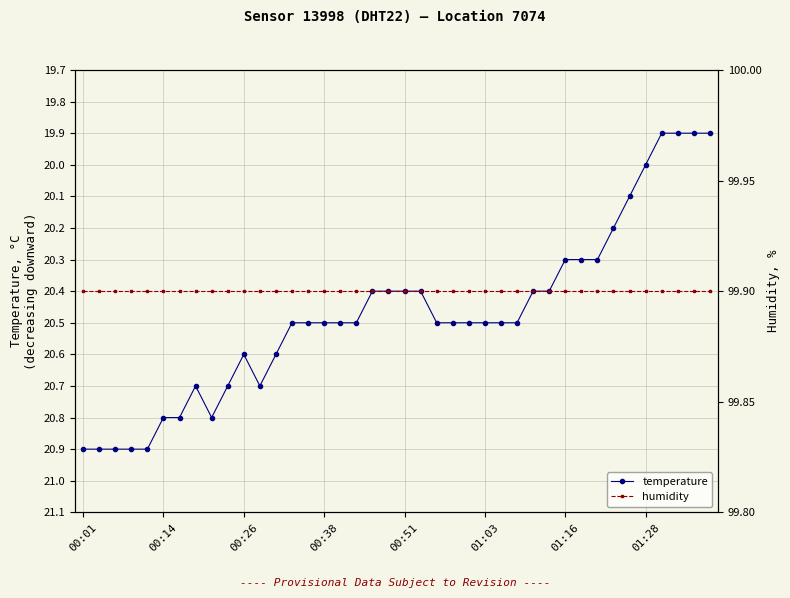

Reading left to right, list all the values displayed in this chart.

temperature: 20.9	20.9	20.9	20.9	20.9	20.8	20.8	20.7	20.8	20.7	20.6	20.7	20.6	20.5	20.5	20.5	20.5	20.5	20.4	20.4	20.4	20.4	20.5	20.5	20.5	20.5	20.5	20.5	20.4	20.4	20.3	20.3	20.3	20.2	20.1	20.0	19.9	19.9	19.9	19.9
humidity: 99.9	99.9	99.9	99.9	99.9	99.9	99.9	99.9	99.9	99.9	99.9	99.9	99.9	99.9	99.9	99.9	99.9	99.9	99.9	99.9	99.9	99.9	99.9	99.9	99.9	99.9	99.9	99.9	99.9	99.9	99.9	99.9	99.9	99.9	99.9	99.9	99.9	99.9	99.9	99.9